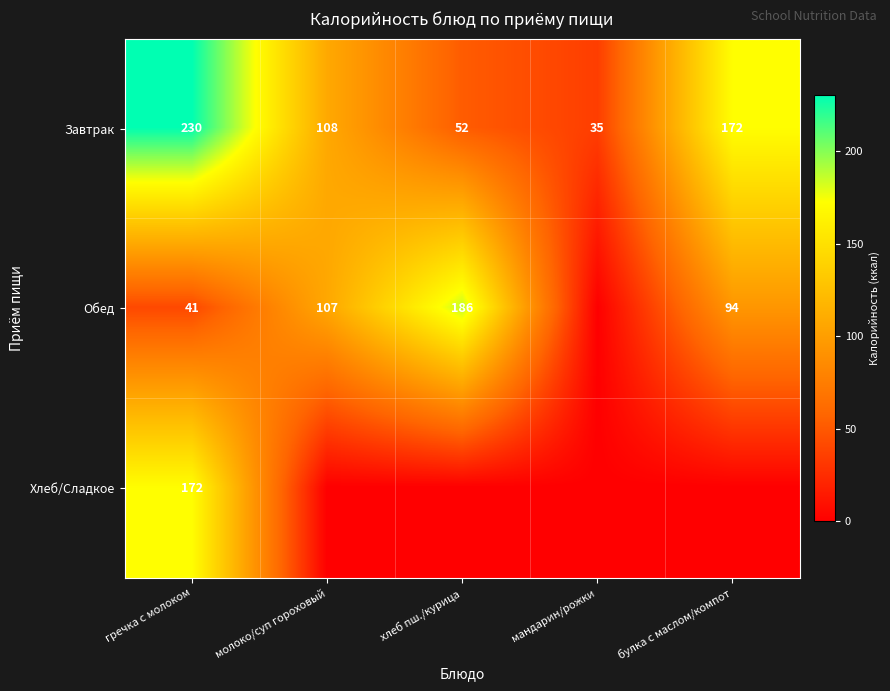

What is the average value of the Завтрак series?

119